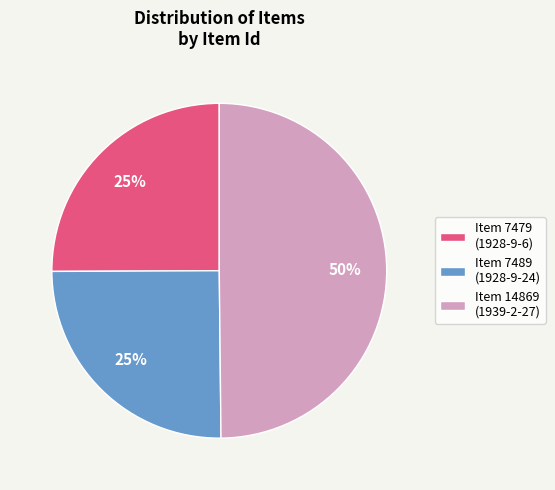

How many slices are in this pie chart?

3